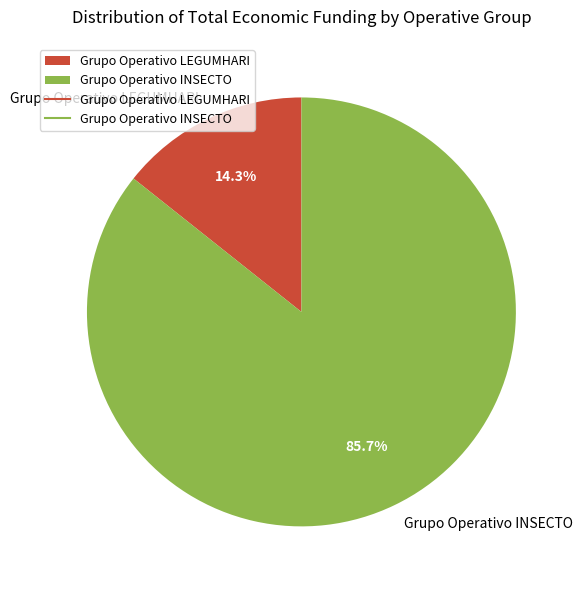

To the nearest percent, what portion does Grupo Operativo LEGUMHARI represent?

14%